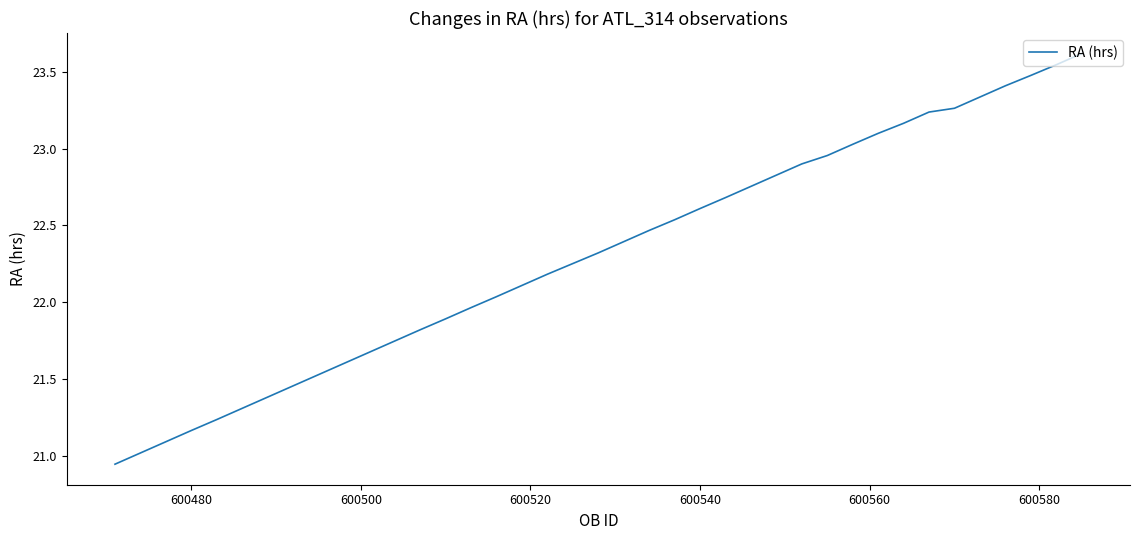

What is the difference between the second highest and minimum values?

2.6